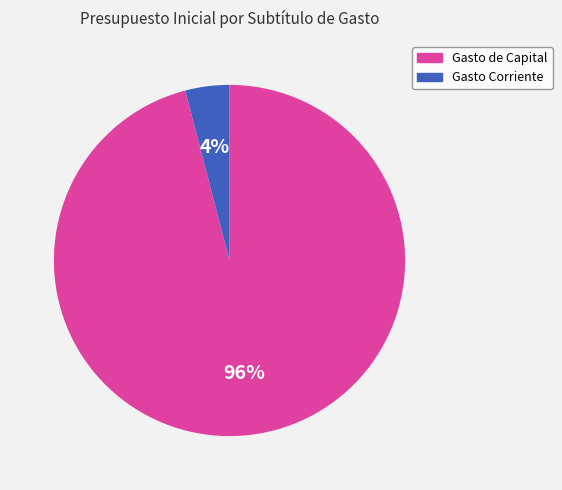

To the nearest percent, what is the average slice percentage?

50%